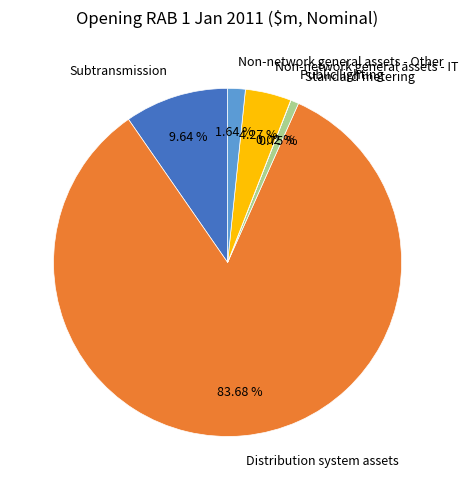

Between Non-network general assets - Other and Non-network general assets - IT, which is larger?

Non-network general assets - IT